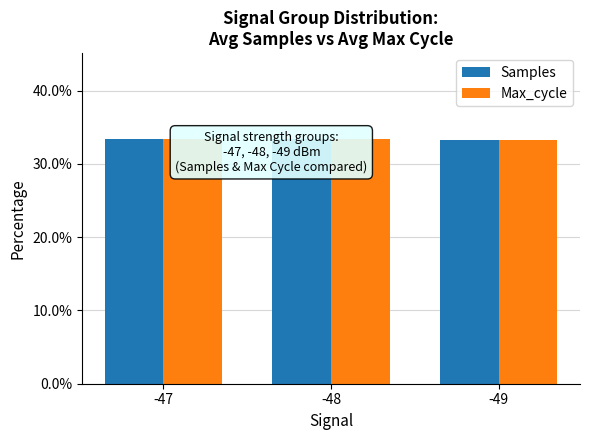

The Max_cycle series shows 33.4 at -47. True or false?

True